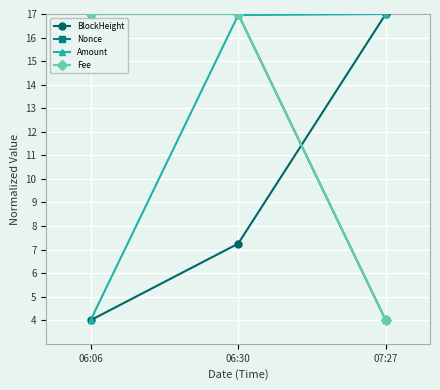

What is the lowest value of the BlockHeight series?

4.0